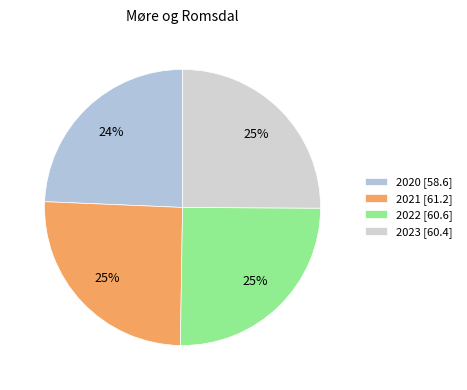

Approximately how many times larger is the value at 2021 compared to 2020?

1.0